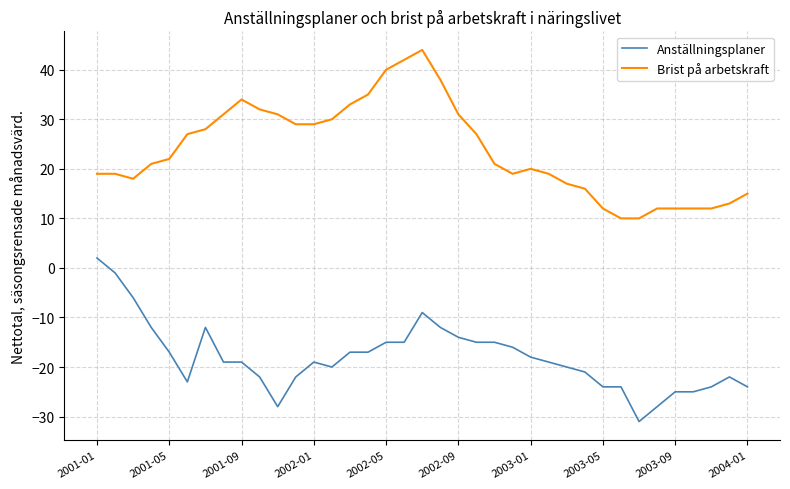

Which series has the largest total across all categories?

Brist på arbetskraft